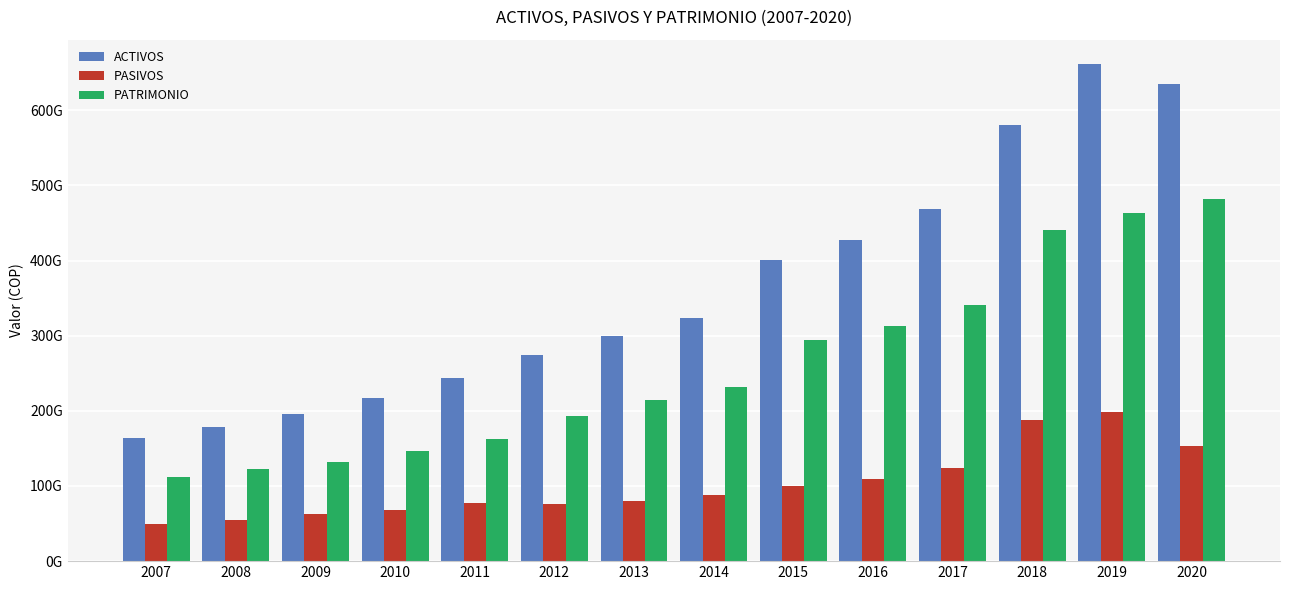

What is the minimum value shown in the chart?

49558855246.0